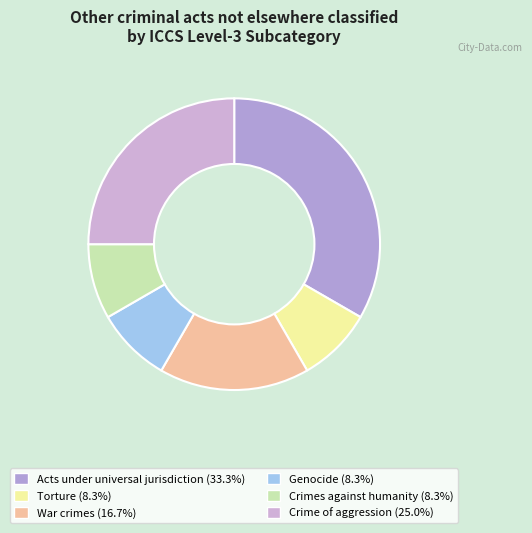

How many slices are in this pie chart?

6